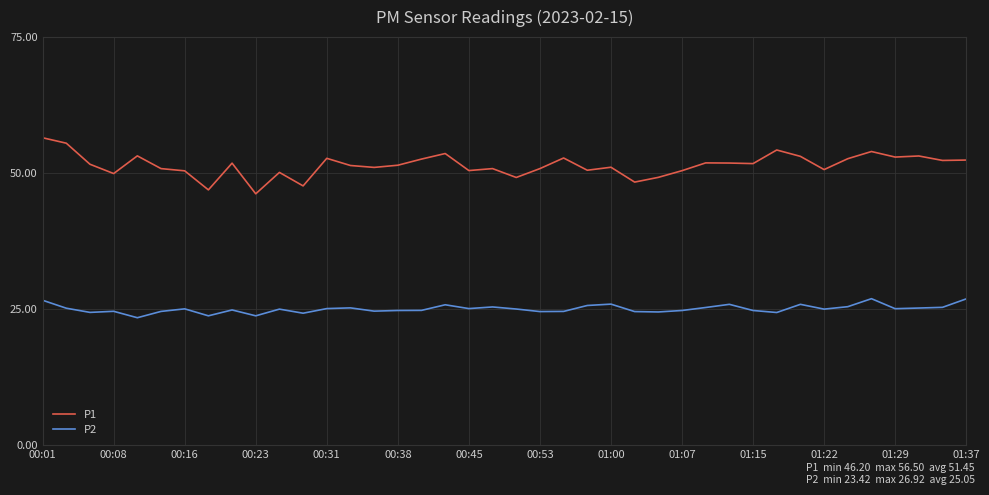

List the series in order of their overall mean, lowest first.

P2, P1